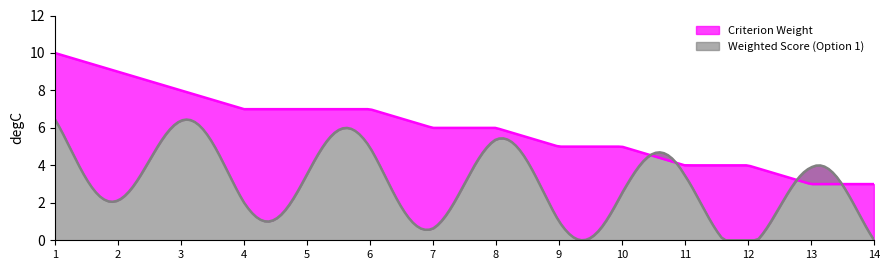

At which category is the sum across all series the highest?

1